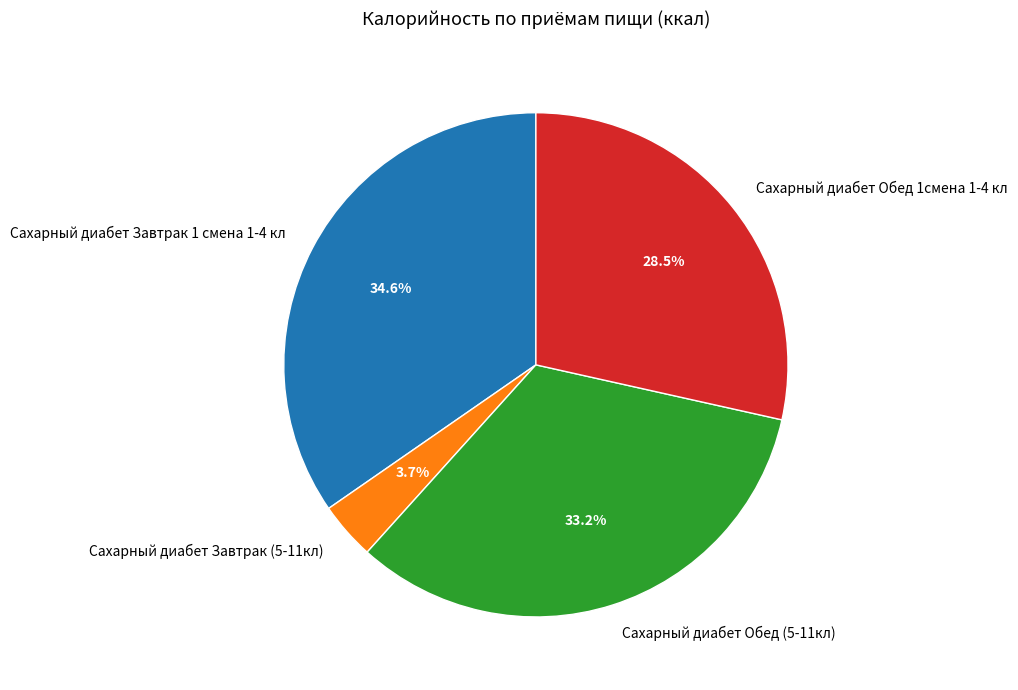

Does Сахарный диабет Обед 1смена 1-4 кл account for over 50% of the chart?

No